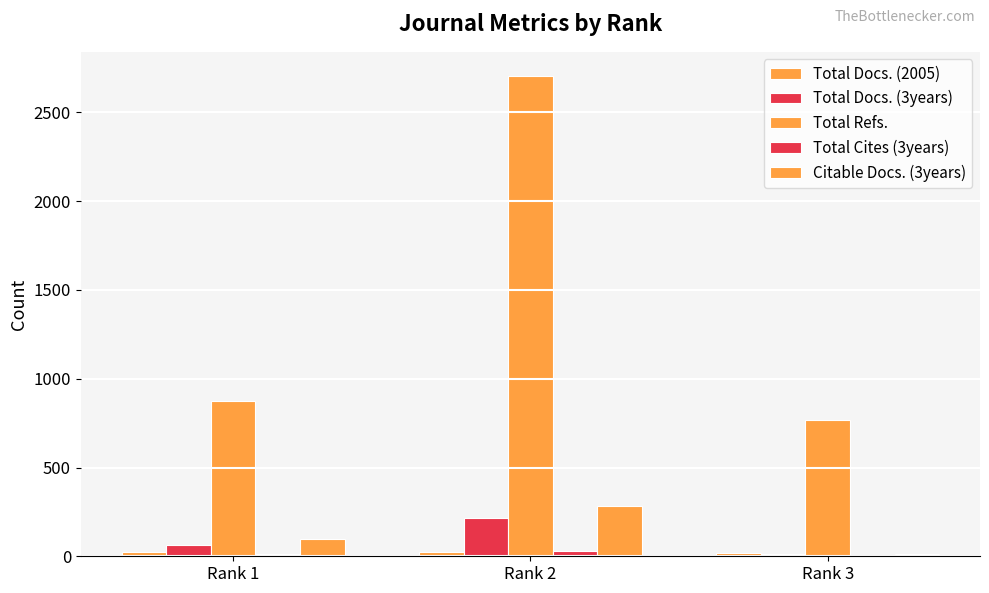

Reading left to right, what are all the values shown in this chart?

Total Docs. (2005): Rank 1=22	Rank 2=22	Rank 3=21
Total Docs. (3years): Rank 1=66	Rank 2=216	Rank 3=15
Total Refs.: Rank 1=877	Rank 2=2706	Rank 3=767
Total Cites (3years): Rank 1=12	Rank 2=28	Rank 3=0
Citable Docs. (3years): Rank 1=98	Rank 2=281	Rank 3=13